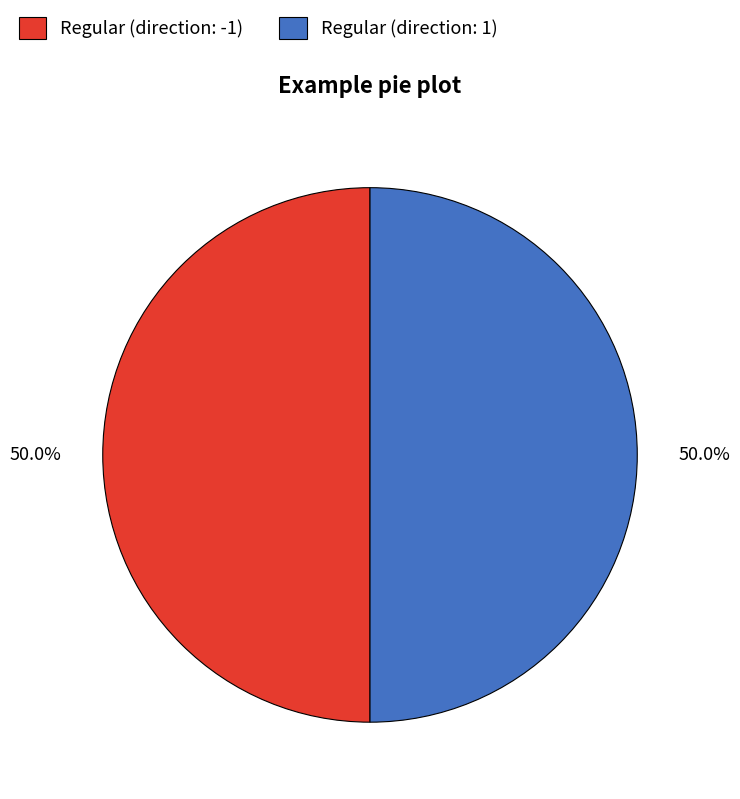

Do Regular (direction: 1) and Regular (direction: -1) together represent more than half of the pie?

Yes